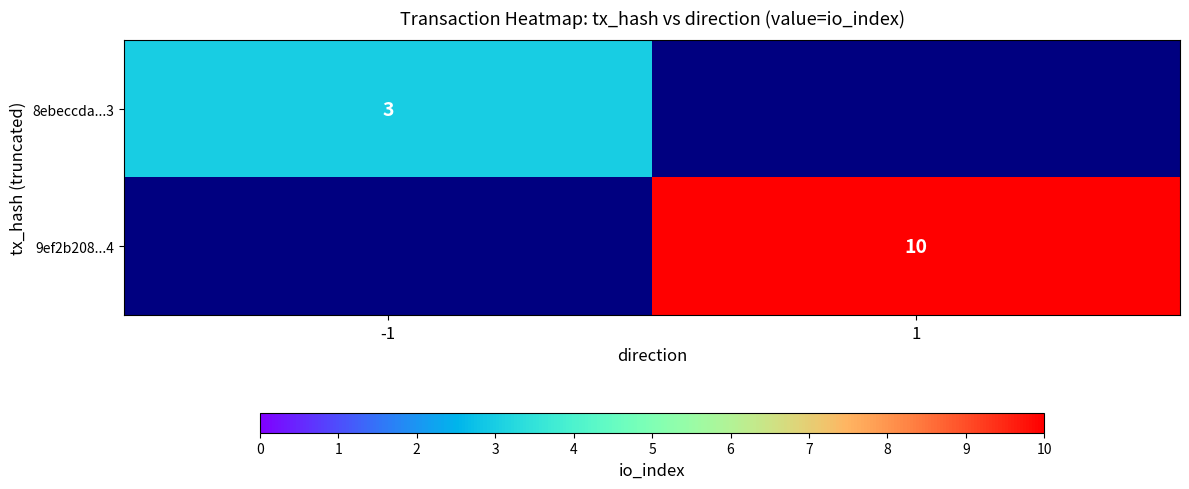

Is it true that 9ef2b208...4 equals 10 at 1?

True